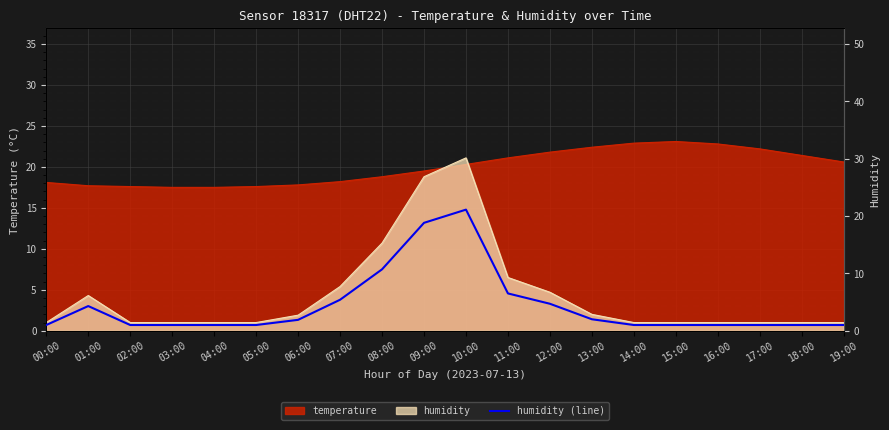

List the labels in order of value, smallest first.

00:00, 02:00, 03:00, 04:00, 05:00, 14:00, 15:00, 16:00, 17:00, 18:00, 19:00, 06:00, 13:00, 01:00, 12:00, 07:00, 11:00, 08:00, 09:00, 10:00